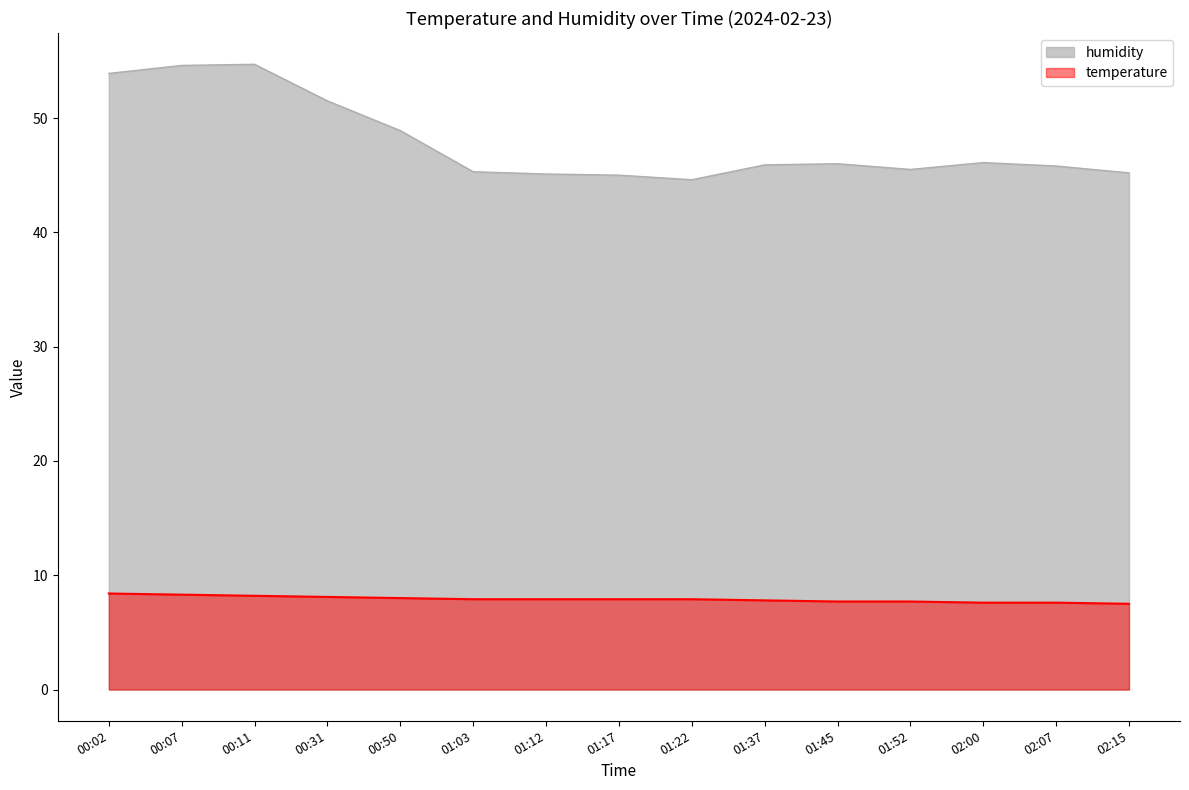

True or false: temperature has more than 0 points higher than both neighbors.

False